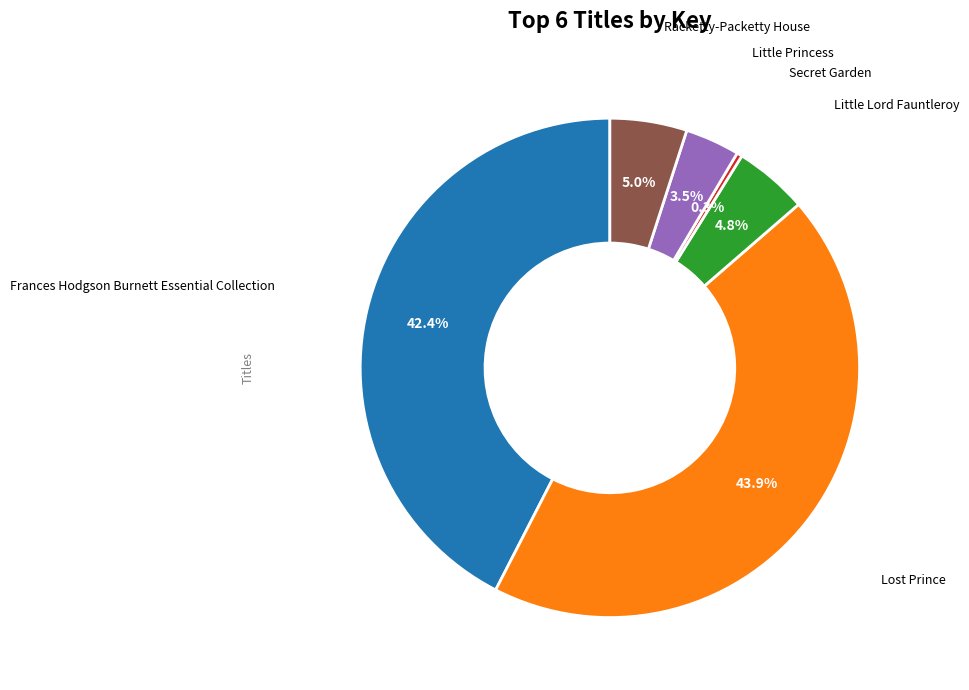

What is the smallest slice in the pie chart?

Secret Garden